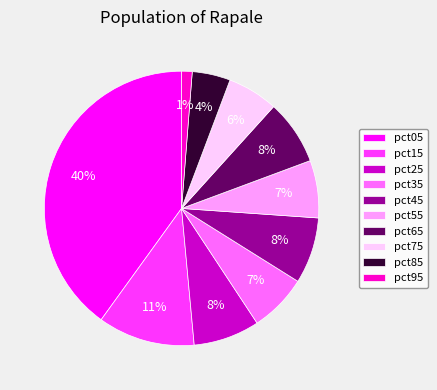

What is the smallest slice in the pie chart?

pct95